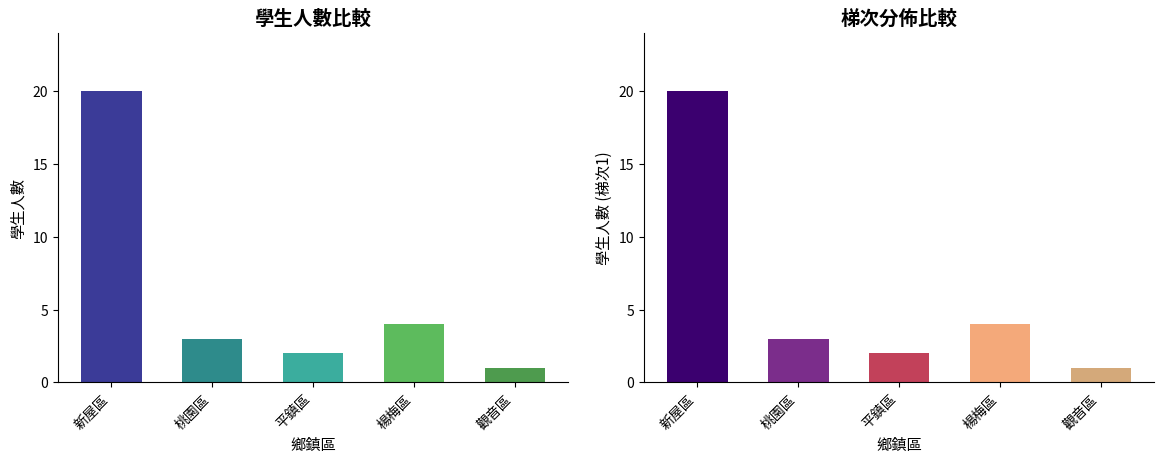

What is the difference between the maximum and second lowest values?

18